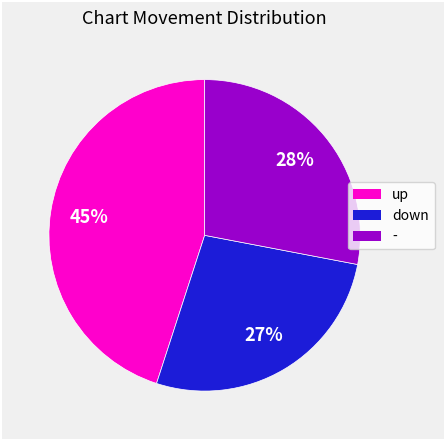

How many segments does this pie chart have?

3